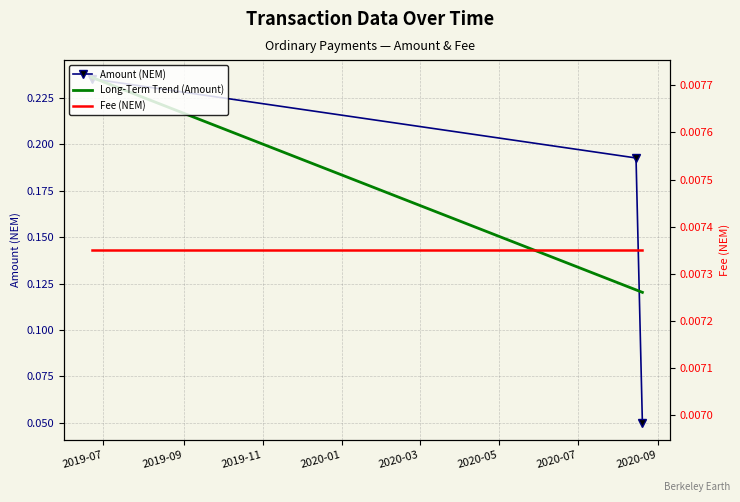

How many Amount (NEM) values are between 0 and 1?

3